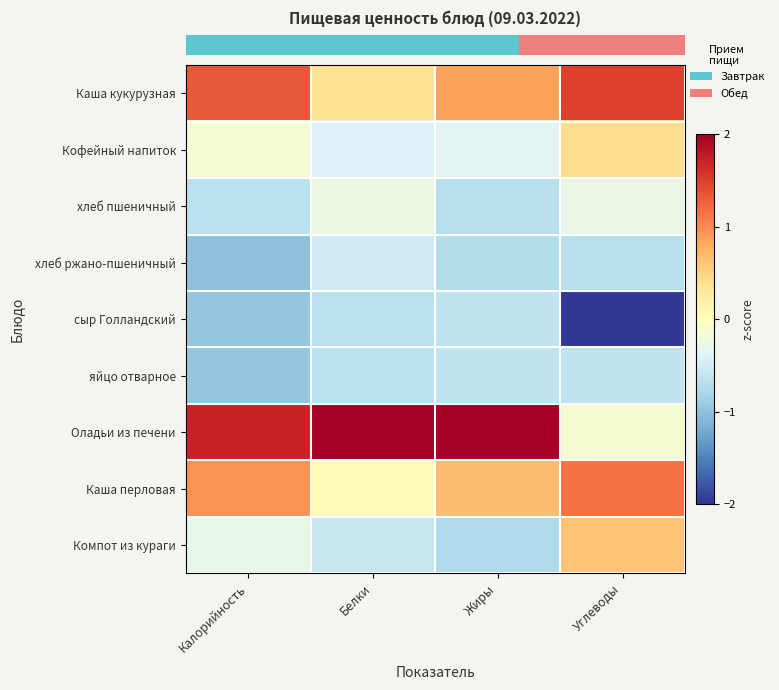

What is the smallest value displayed?

-2.0